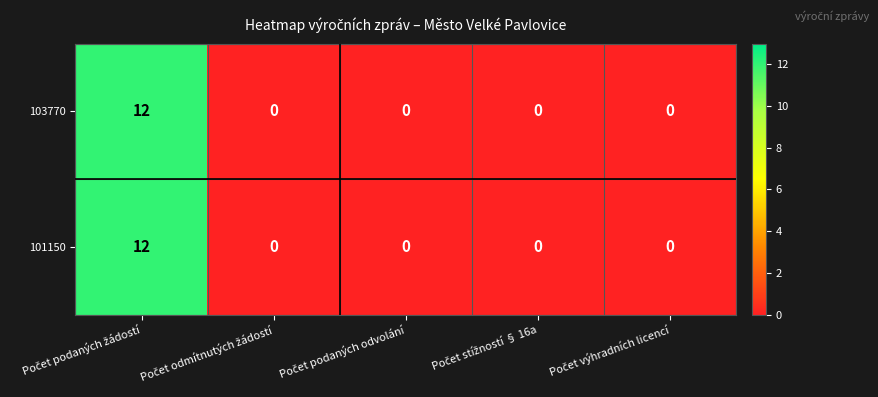

What is the greatest value displayed?

12